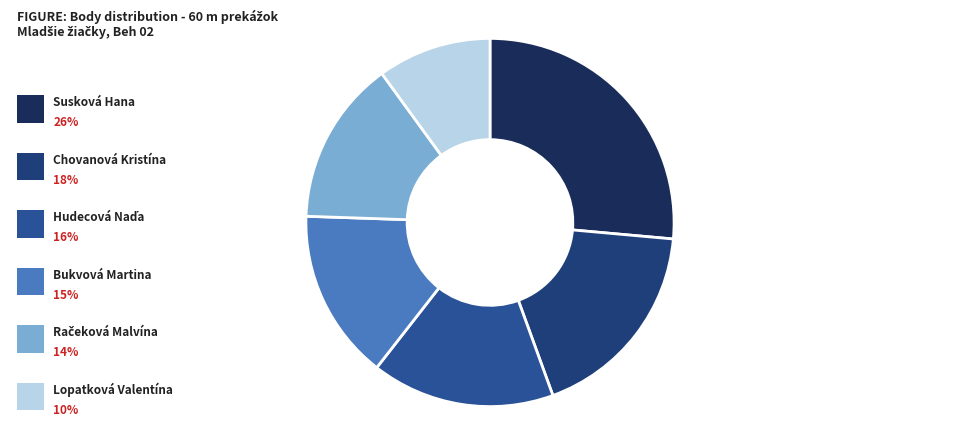

Which category has the smallest portion of the pie?

Lopatková Valentína